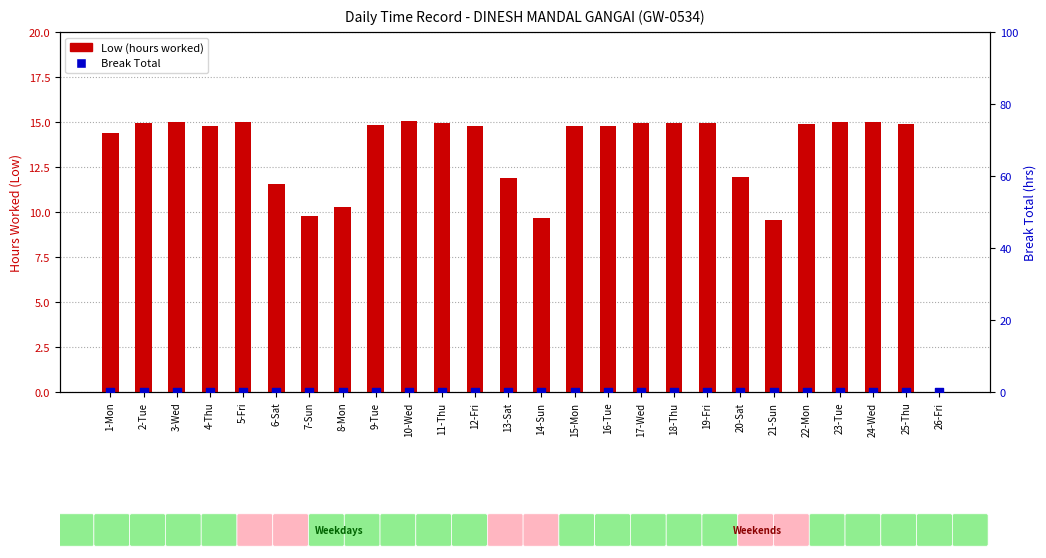

At how many categories does at least one series exceed 13?

18